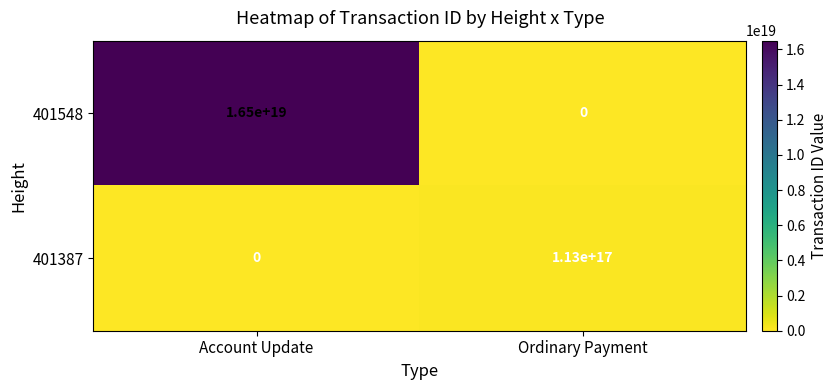

Between Account Update and Ordinary Payment, which series saw the biggest shift?

401548